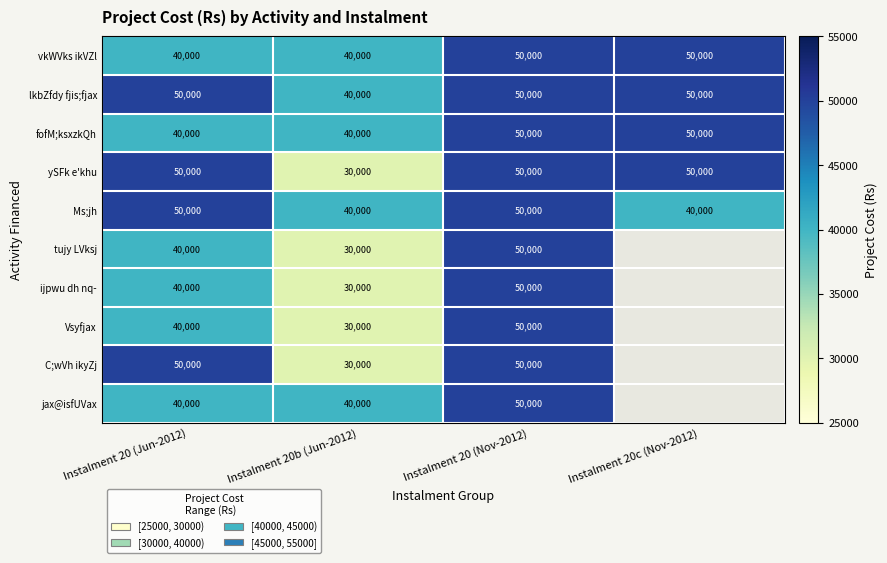

Is it true that C;wVh ikyZj equals 72346.6 at Instalment 20 (Nov-2012)?

False